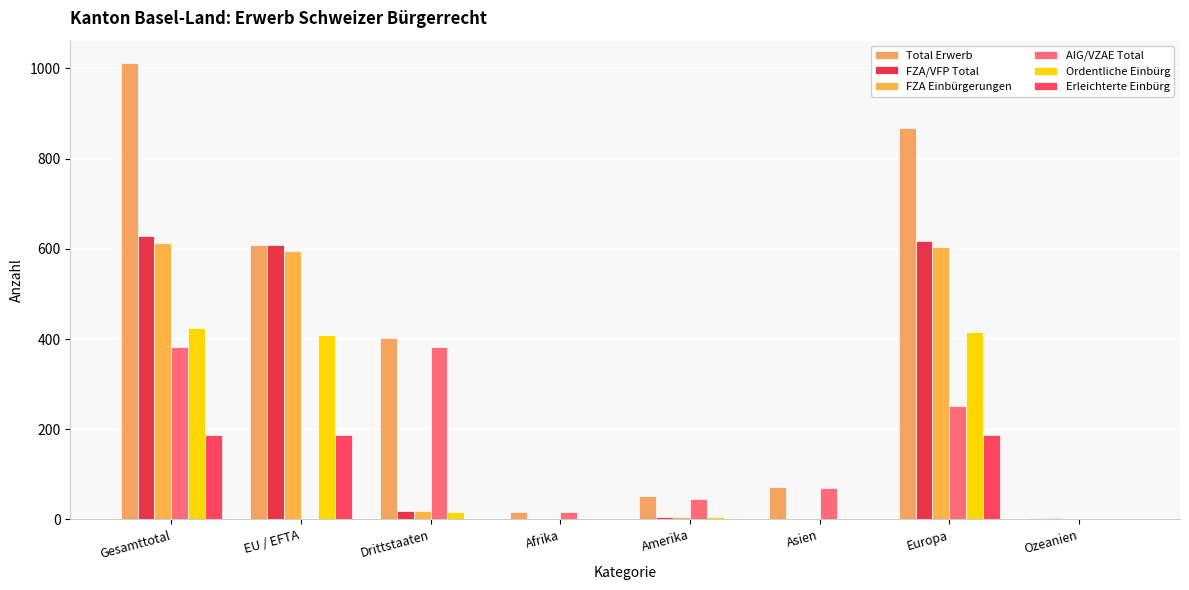

What is the label of the 1st bar from the left?

Gesamttotal